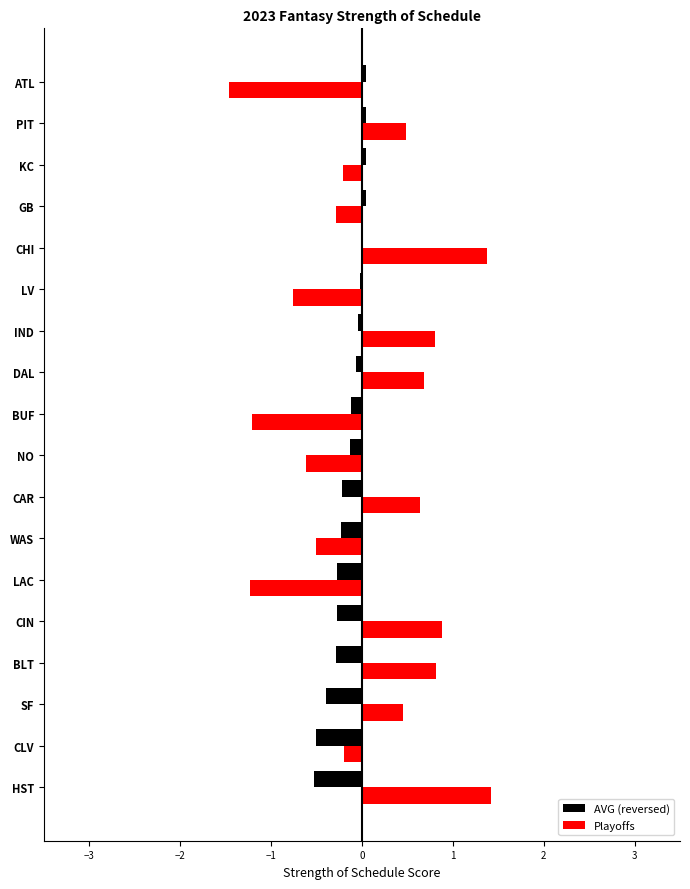

How many positive values does the Playoffs series have?

9